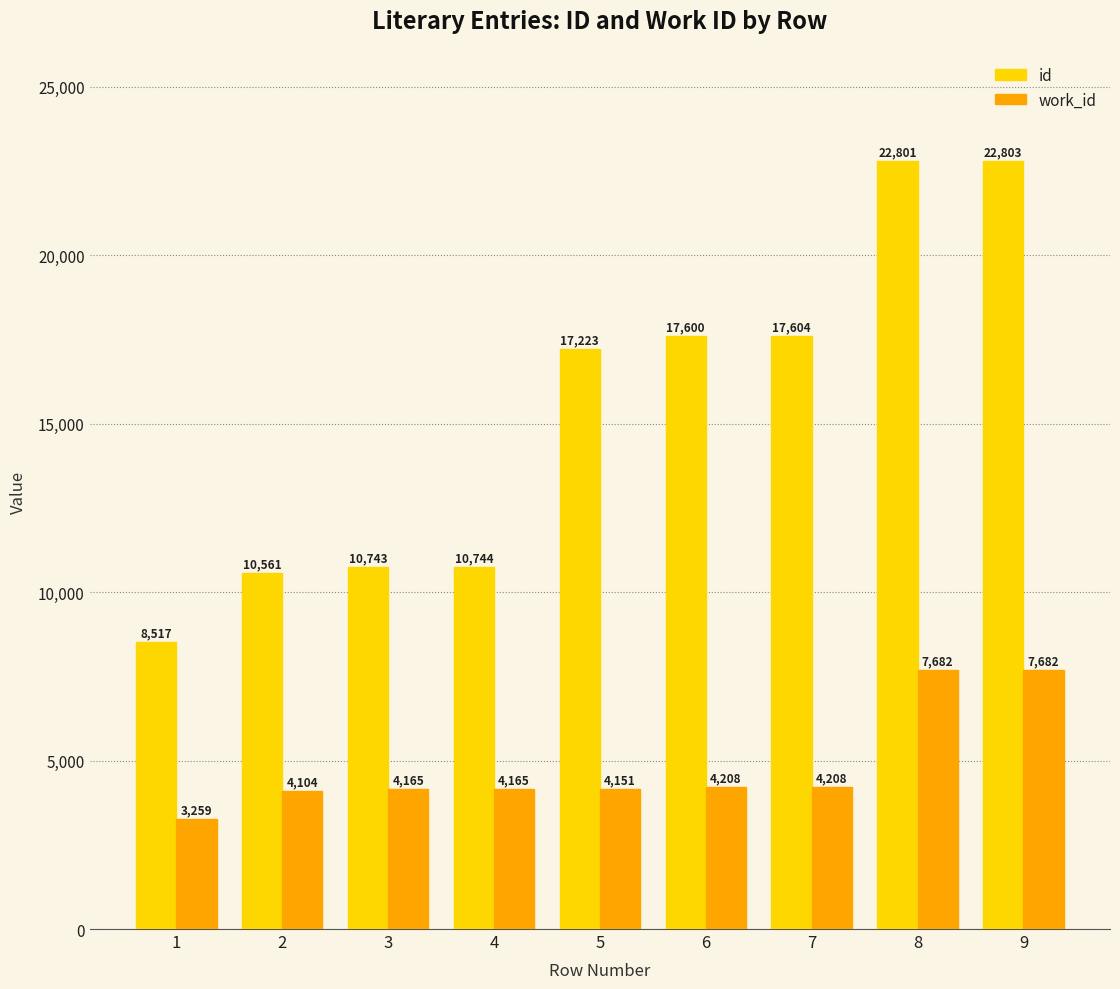

True or false: work_id has a value of 4104 at 2.

True